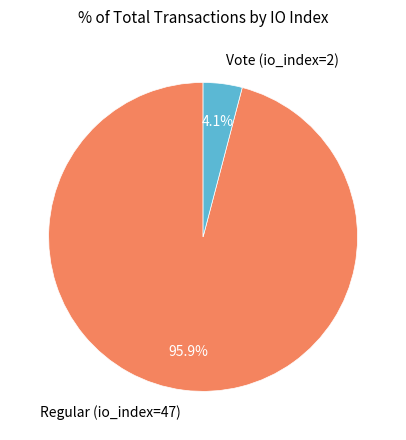

Which category has the biggest portion of the pie?

Regular (io_index=47)